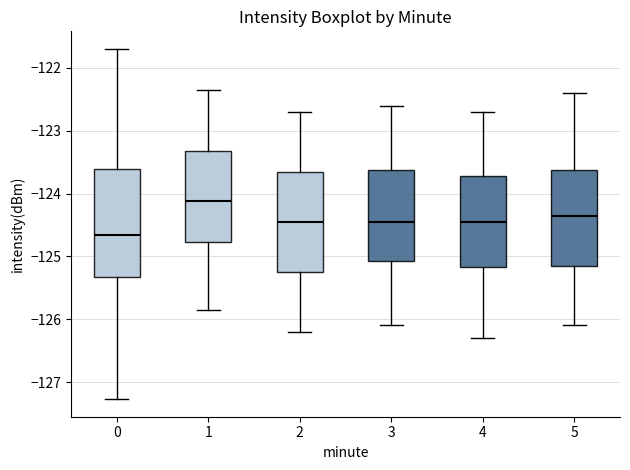

Reading left to right, read every box against the y-axis: the position of its median line, the range the box covers, and the ends of its whiskers. The values are not printed on the chart, so give them approximately, as read against the axis.

0: median -124.7, box -125.3 to -123.6, whiskers -127.3 to -121.7
1: median -124.1, box -124.8 to -123.3, whiskers -125.9 to -122.4
2: median -124.4, box -125.2 to -123.6, whiskers -126.2 to -122.7
3: median -124.4, box -125.1 to -123.6, whiskers -126.1 to -122.6
4: median -124.4, box -125.2 to -123.7, whiskers -126.3 to -122.7
5: median -124.3, box -125.1 to -123.6, whiskers -126.1 to -122.4